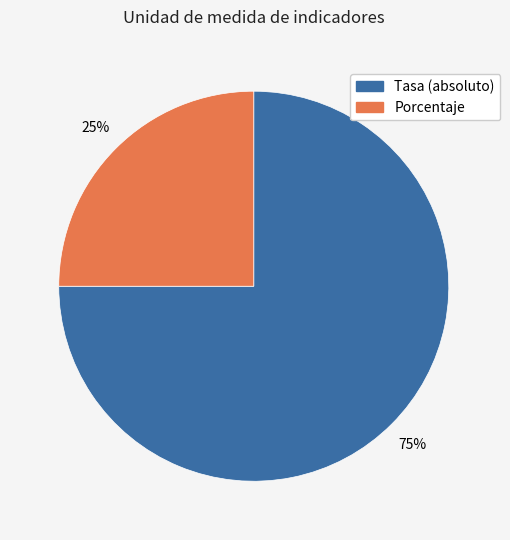

What is the ratio of the value at Porcentaje to the value at Tasa (absoluto)?

0.3